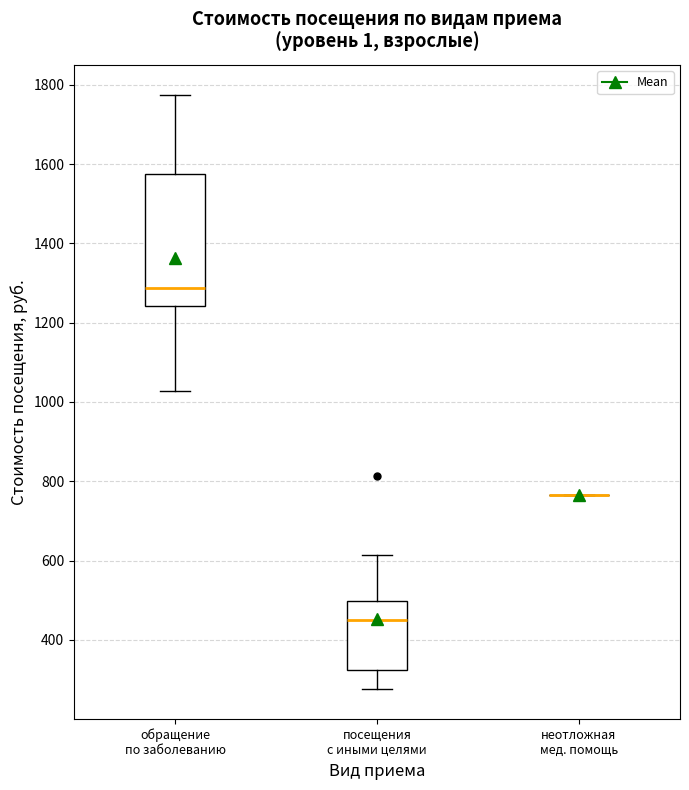

Which box is the tallest, from its lower edge to its upper edge?

обращение по заболеванию